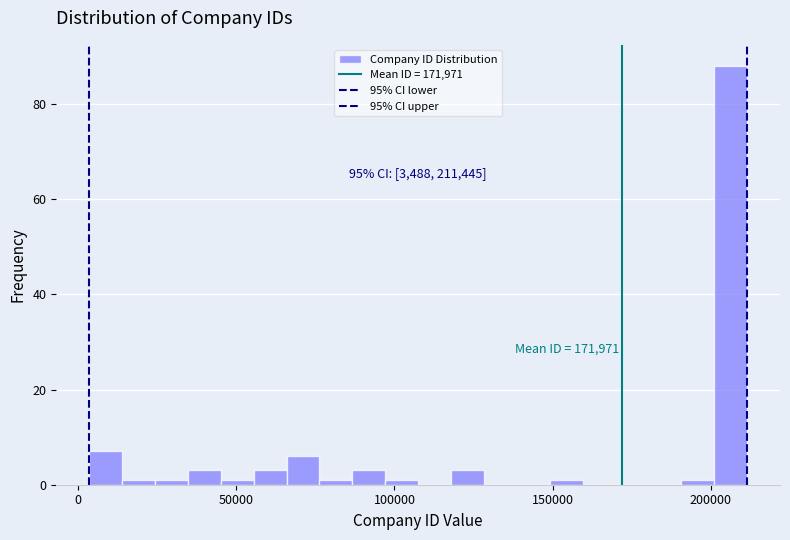

Around what value on the x-axis is the tallest bar? Give the approximate position of its centre, as read against the axis.

205000